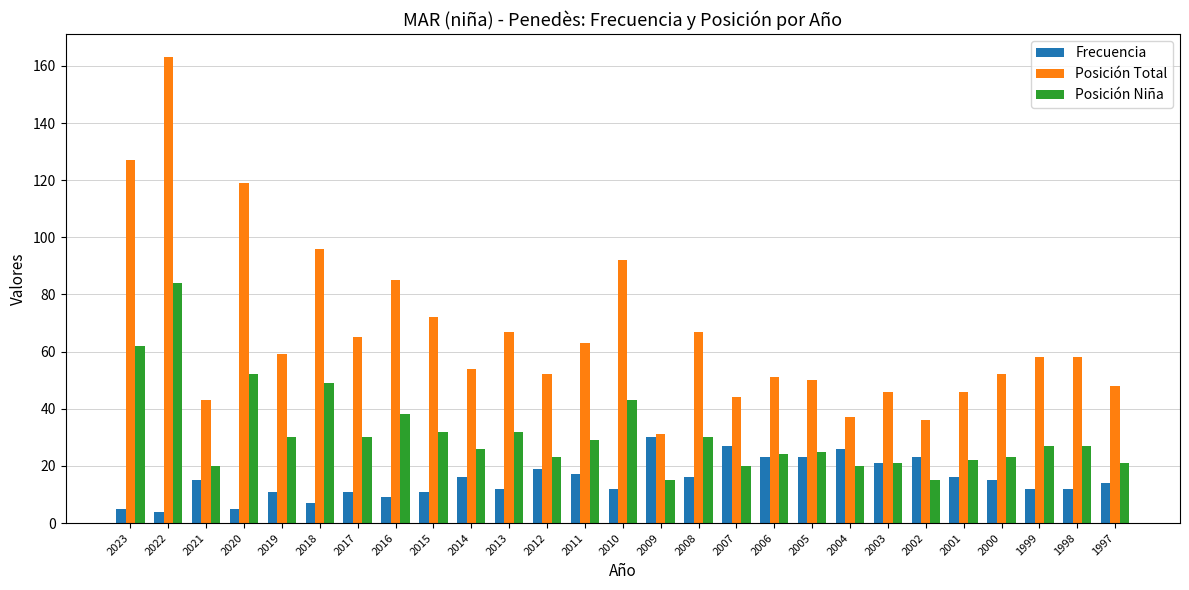

Which series has the widest spread of values?

Posición Total